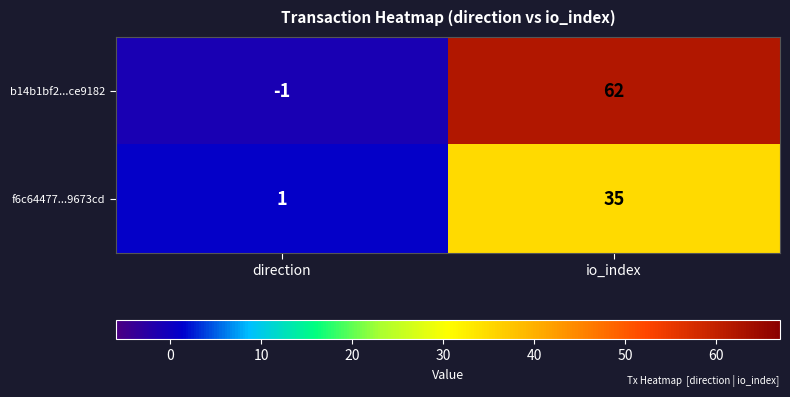

At which category is the sum across all series the highest?

io_index